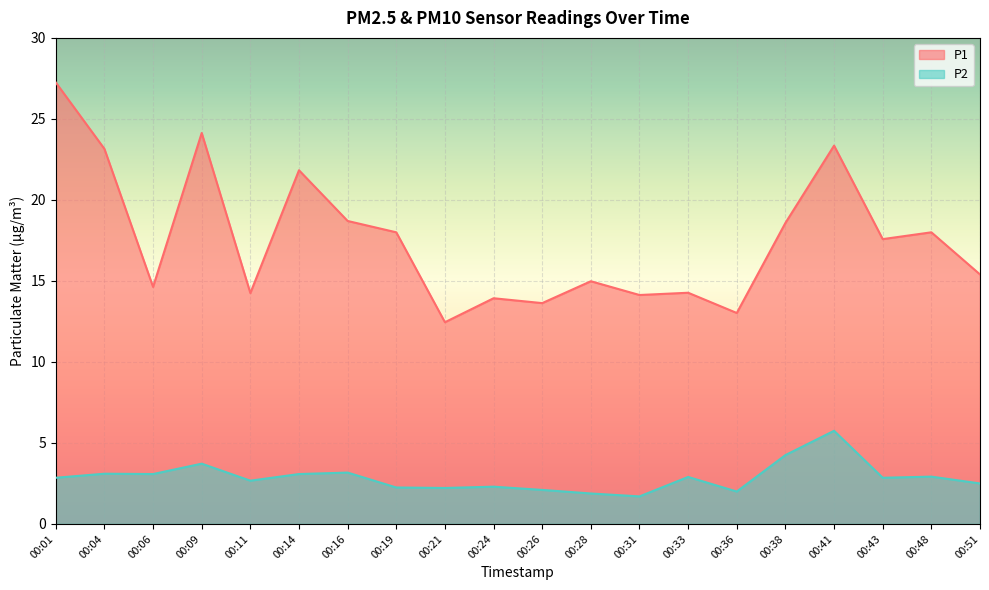

At how many categories does at least one series exceed 7?

20